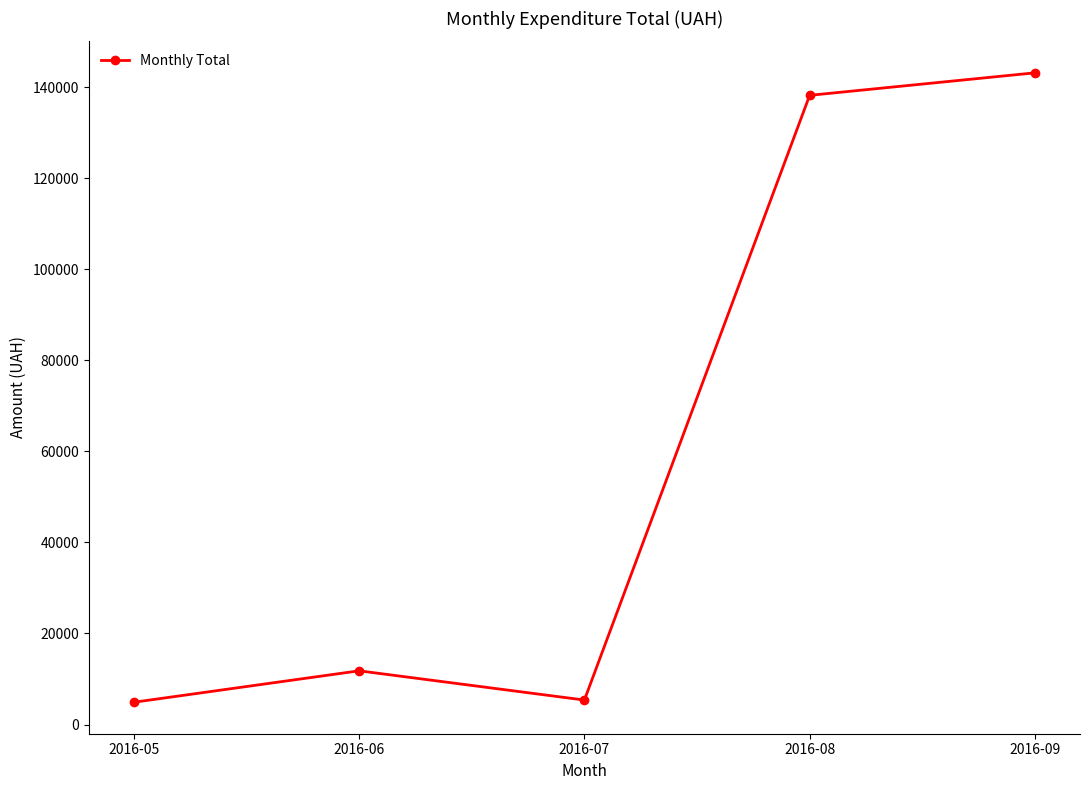

What is the difference between the maximum and minimum values?

138225.3